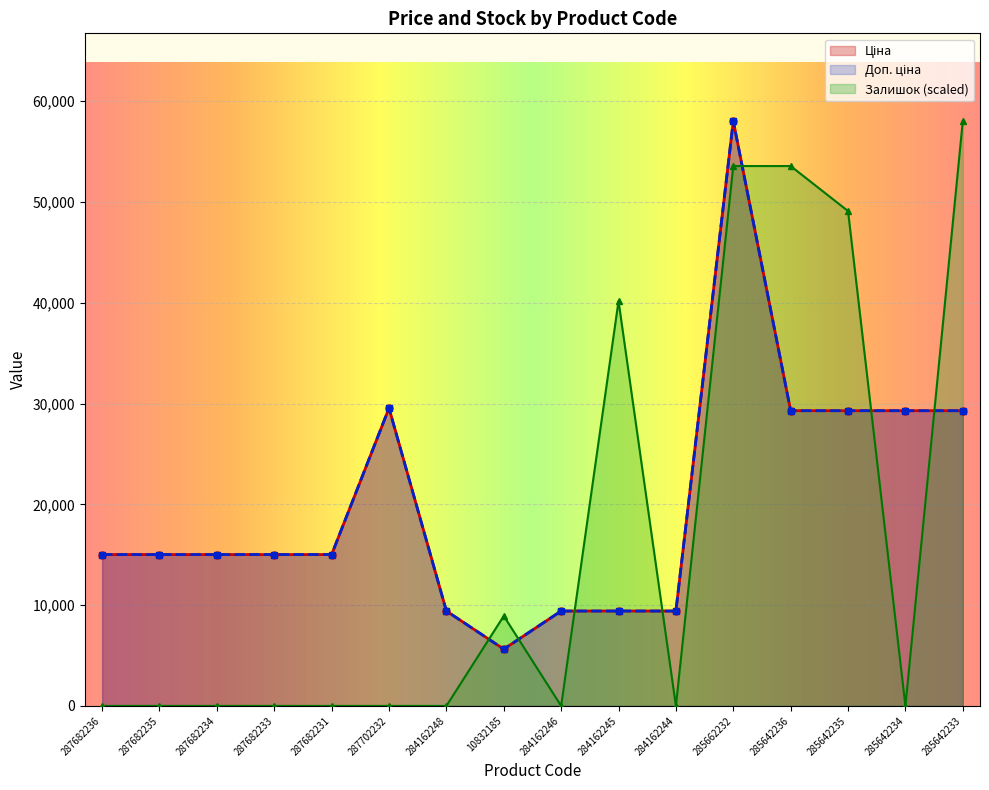

How many lines are shown in the chart?

3